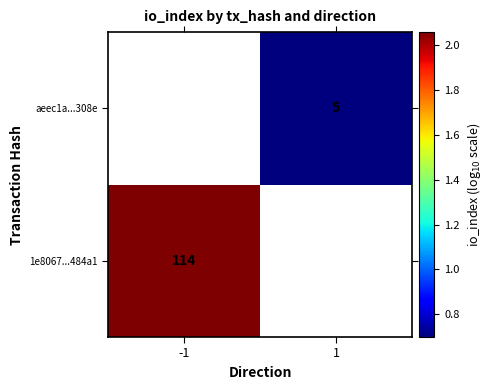

At how many categories does at least one series exceed 1?

1